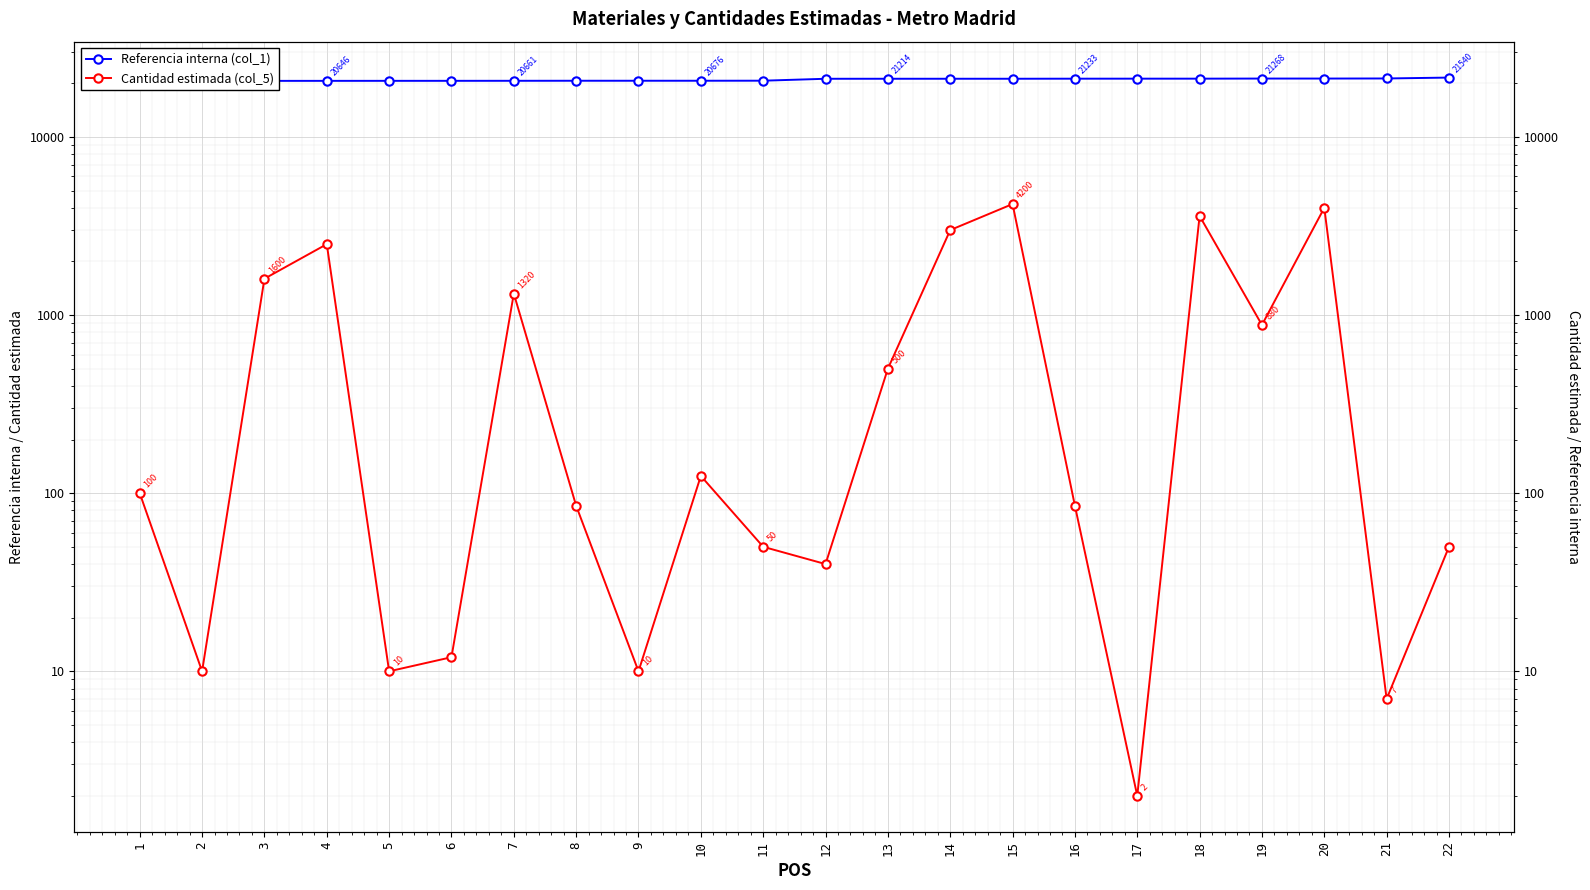

How many distinct data groups are displayed?

2